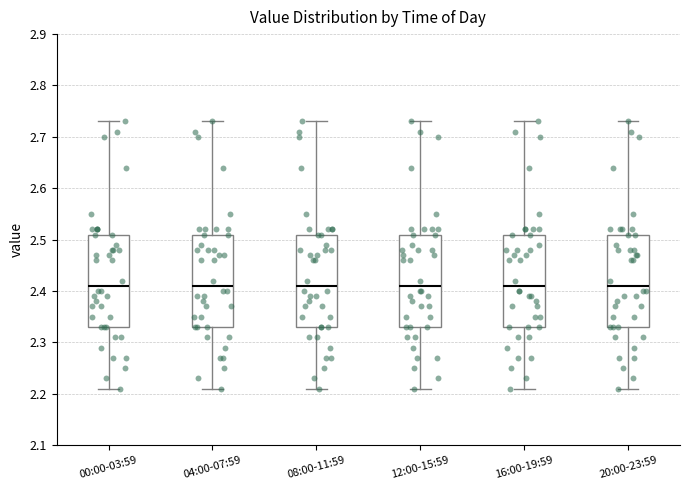

Where does the upper whisker of the box for 20:00-23:59 end on the y-axis? The values are not printed on the chart, so give them approximately, as read against the axis.

2.73